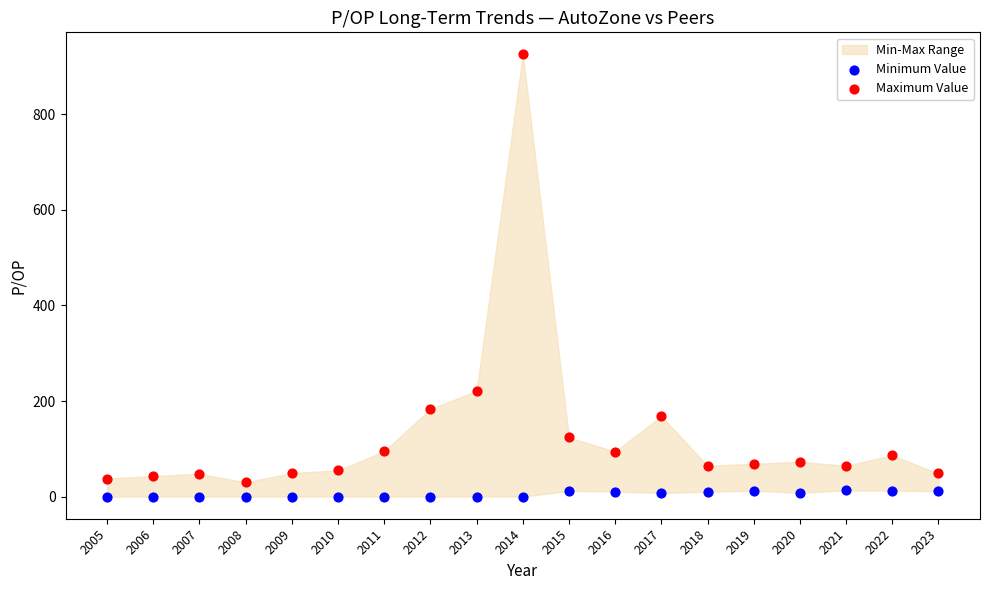

Which series has the largest Y range (max minus min)?

Maximum Value